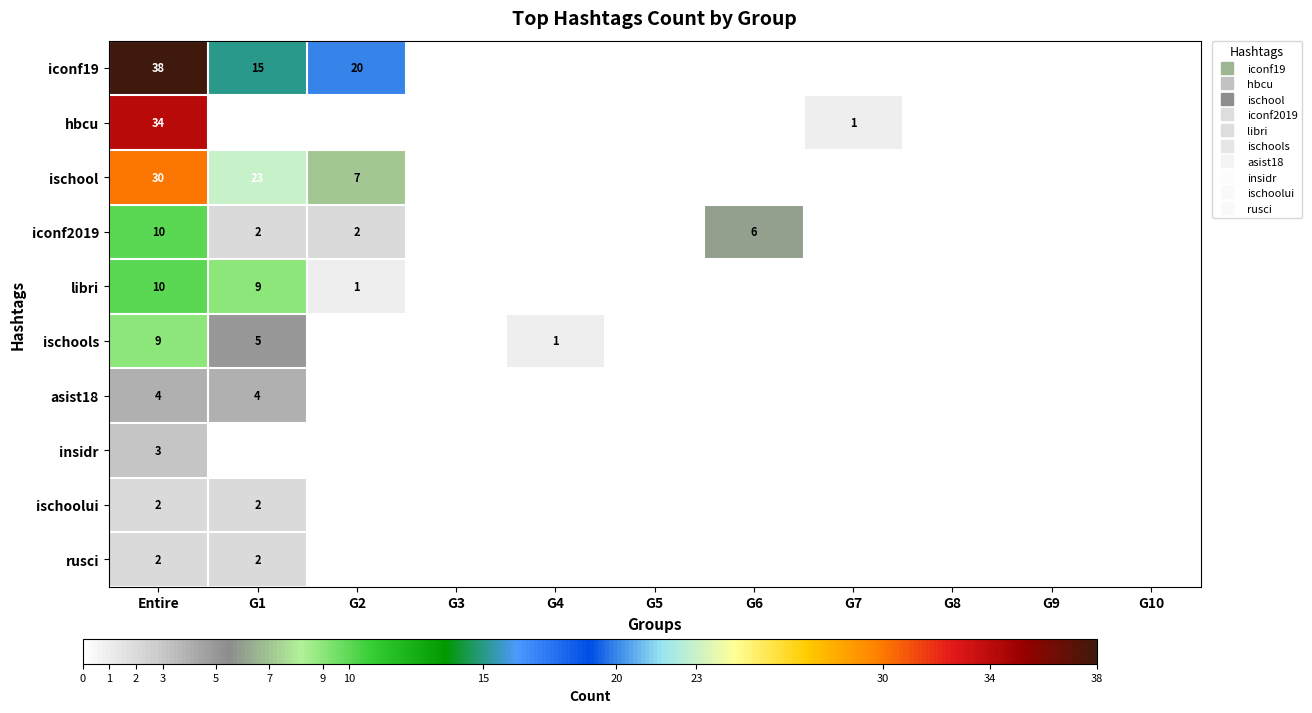

What is the approximate value of rusci at G1?

2